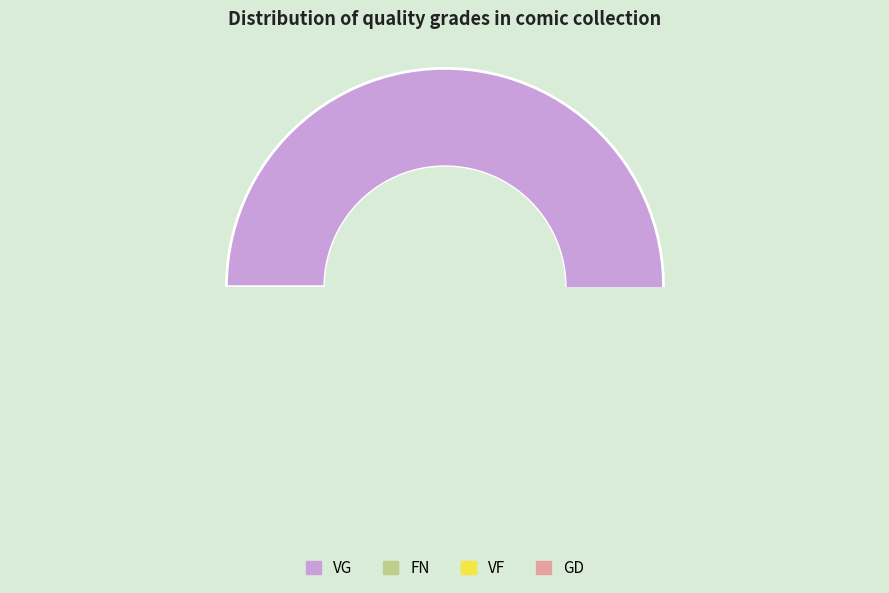

To the nearest percent, what is the combined percentage of VF and GD?

12%